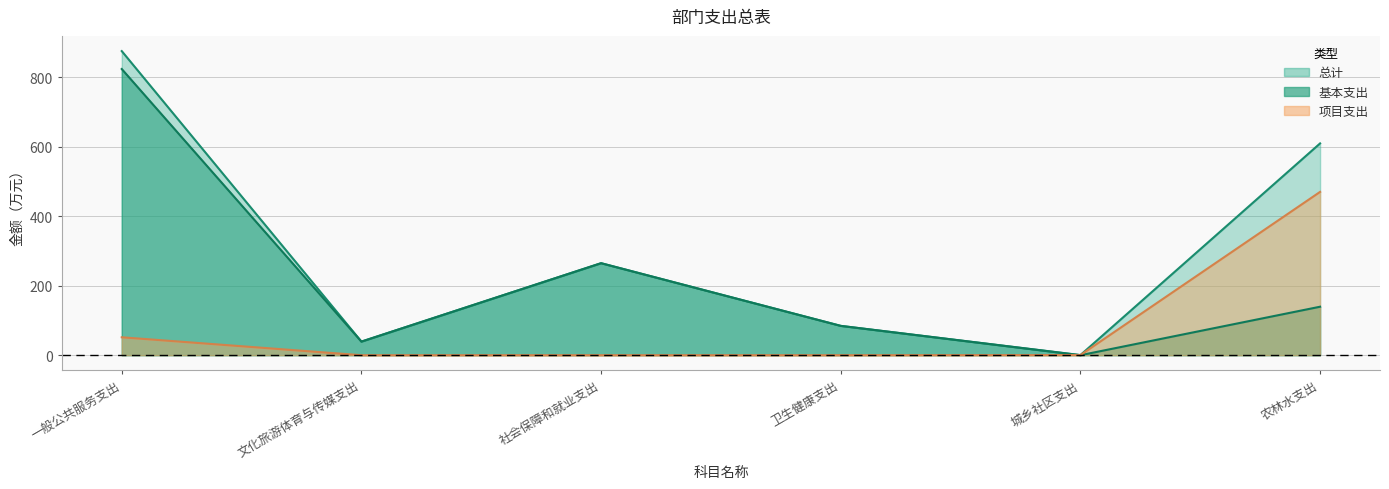

Reading left to right, extract all data points from this chart.

总计: 875.3	39.1	264.8	84.4	0.4	609.6
基本支出: 823.7	39.1	264.8	84.4	0.0	139.6
项目支出: 51.6	0.0	0.0	0.0	0.4	470.1